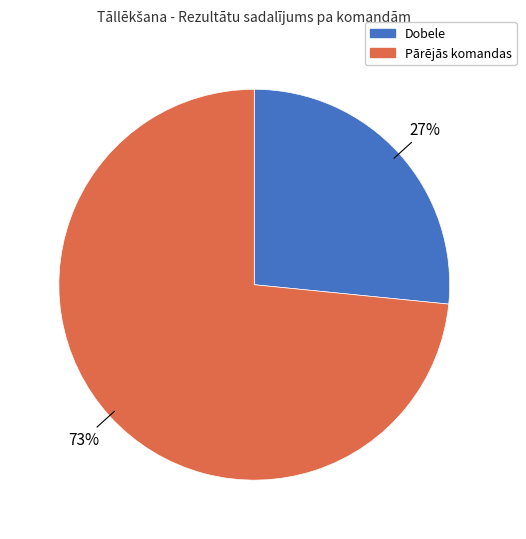

Is there any slice that represents more than half of the pie?

Yes